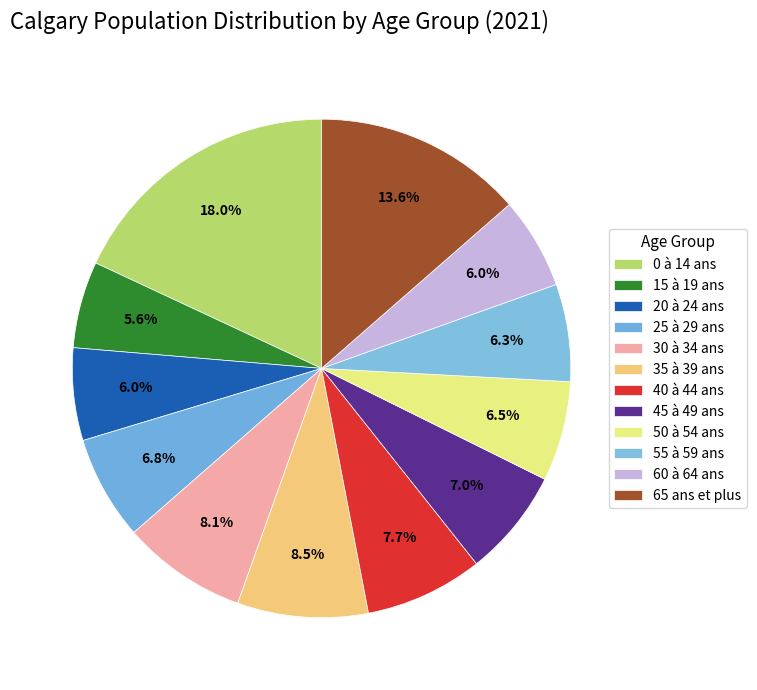

What is the total percentage of 20 à 24 ans and 15 à 19 ans?

11.6%